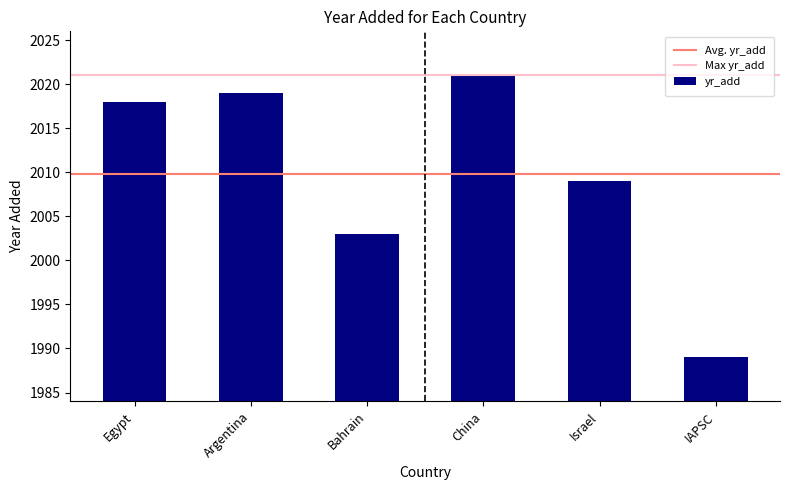

Reading left to right, what are all the values shown in this chart?

Egypt=2018	Argentina=2019	Bahrain=2003	China=2021	Israel=2009	IAPSC=1989